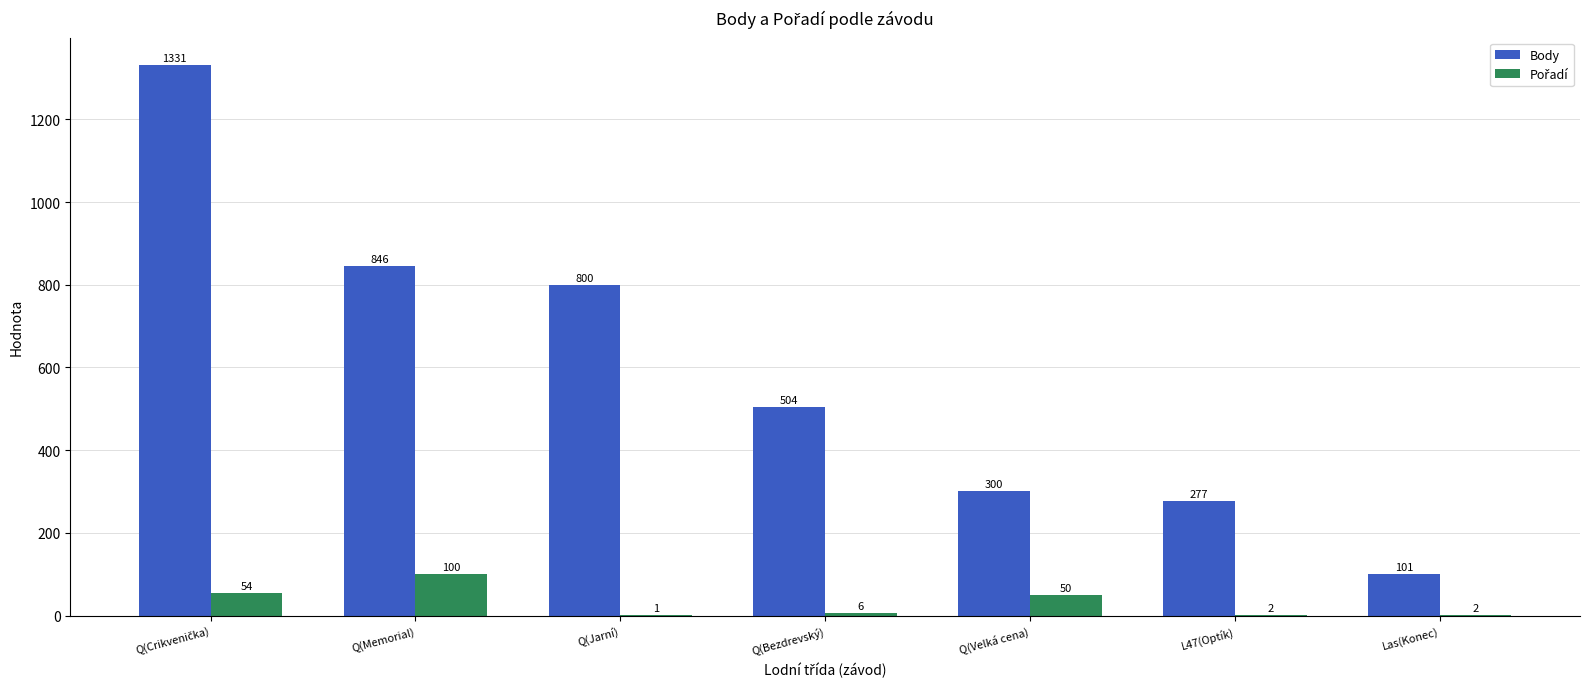

Is it true that Body equals 277 at L47(Optík)?

True